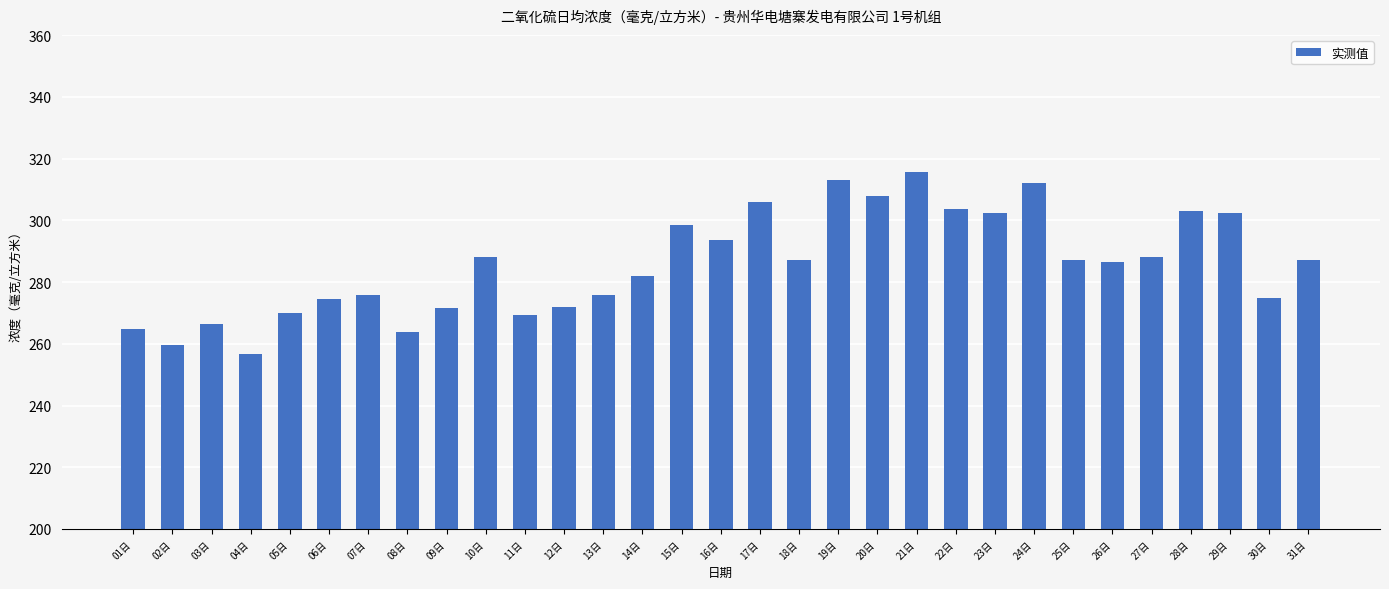

Read the value at 12日.

271.8